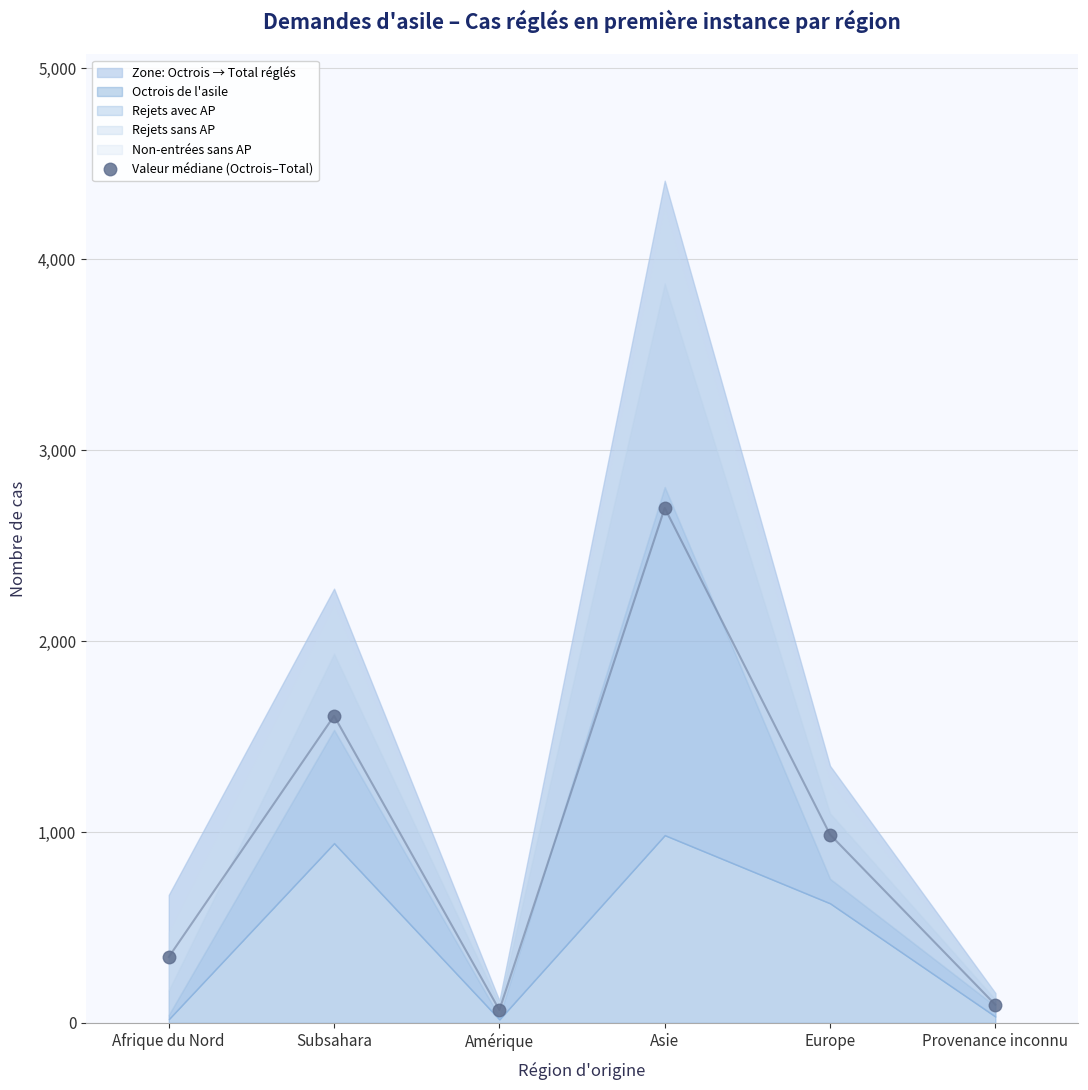

Reading right to left, transcribe all the data shown in this chart.

Provenance inconnu=95.5	Europe=987.0	Asie=2698.0	Amérique=68.0	Subsahara=1608.5	Afrique du Nord=345.5